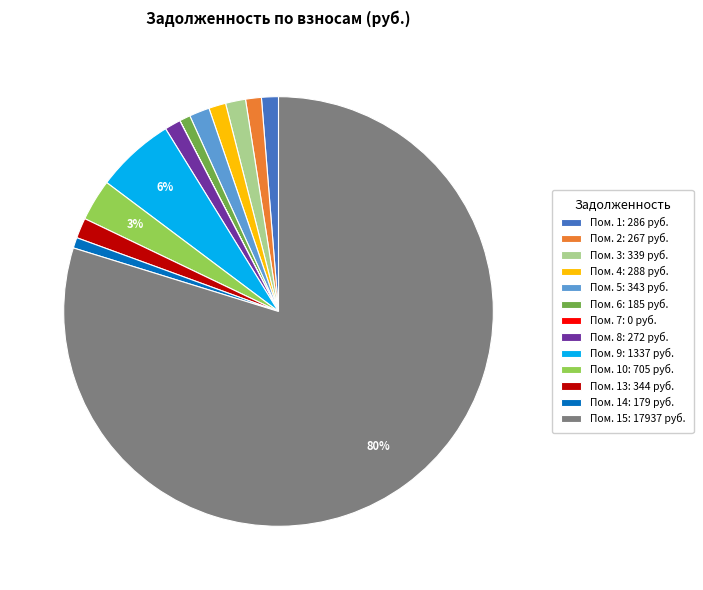

Approximately how many times larger is the value at Пом. 2: 267 руб. compared to Пом. 8: 272 руб.?

1.0